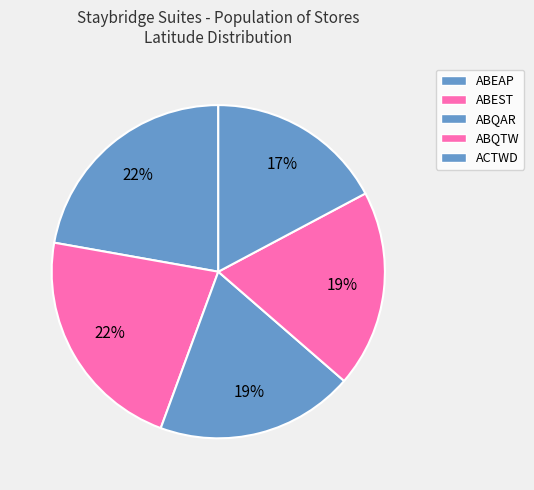

Which category has the smallest portion of the pie?

ACTWD